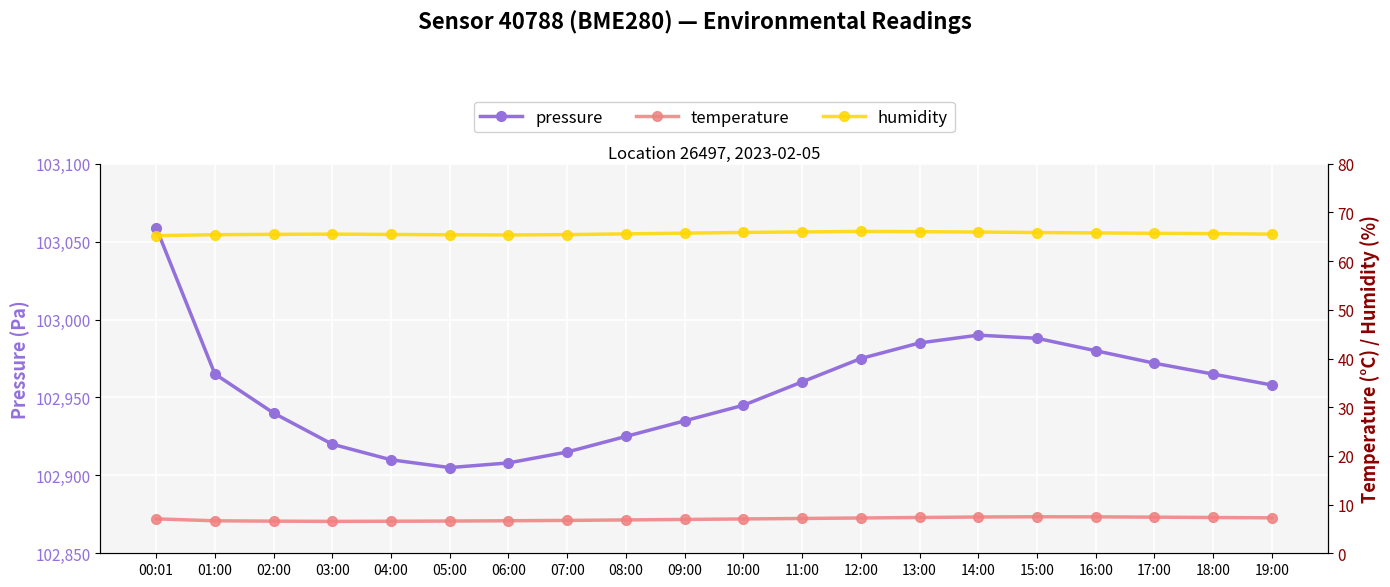

List the series in order of their peak value, lowest first.

temperature, humidity, pressure